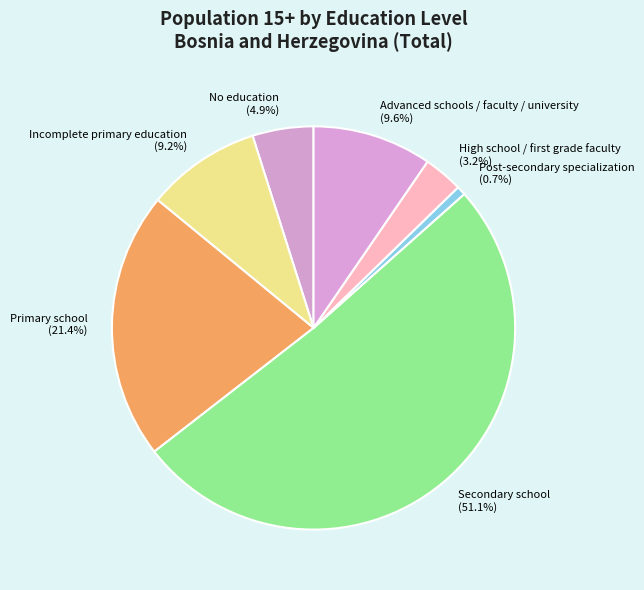

Is it true that Primary school is 21% of the pie?

True